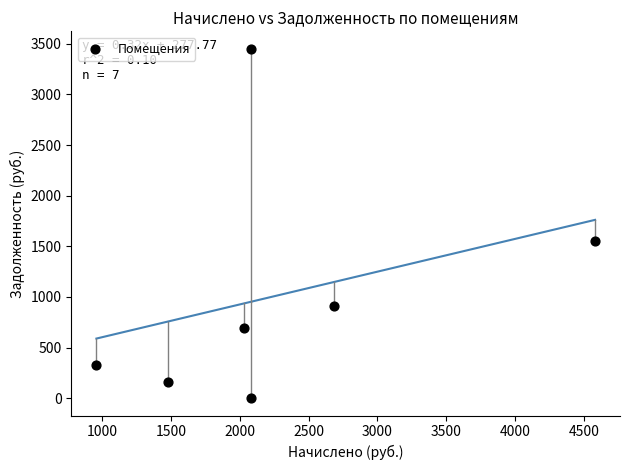

What is the average X value?

2271.6